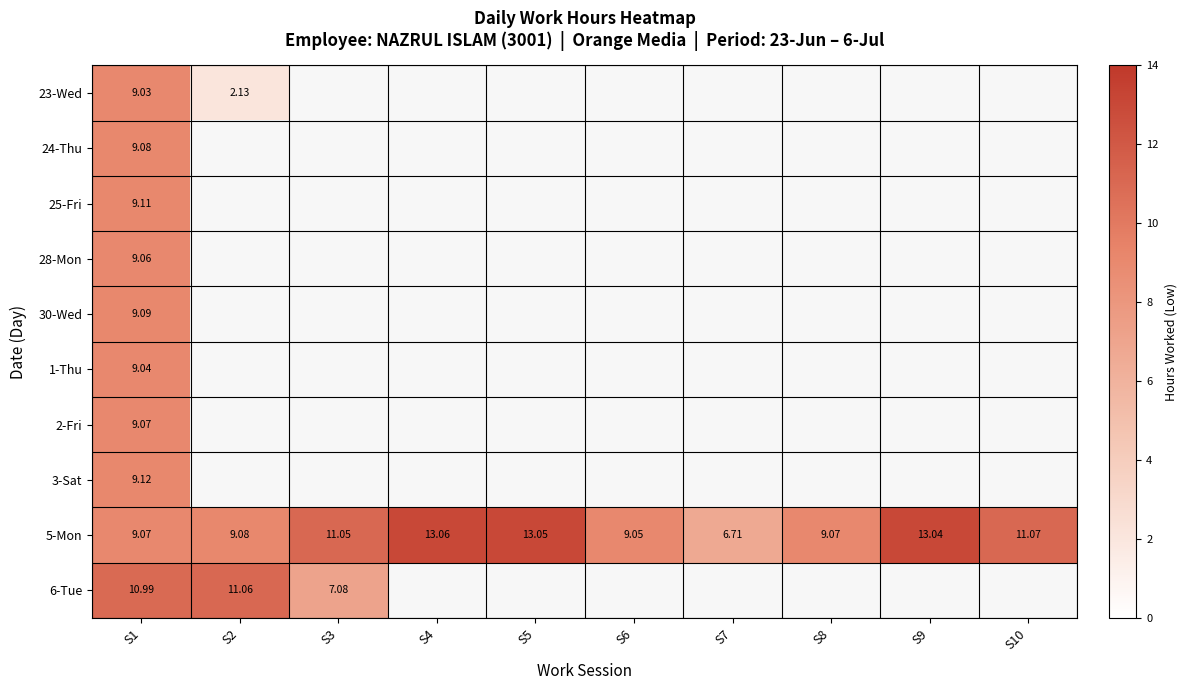

Which label corresponds to the largest value in the chart?

S4